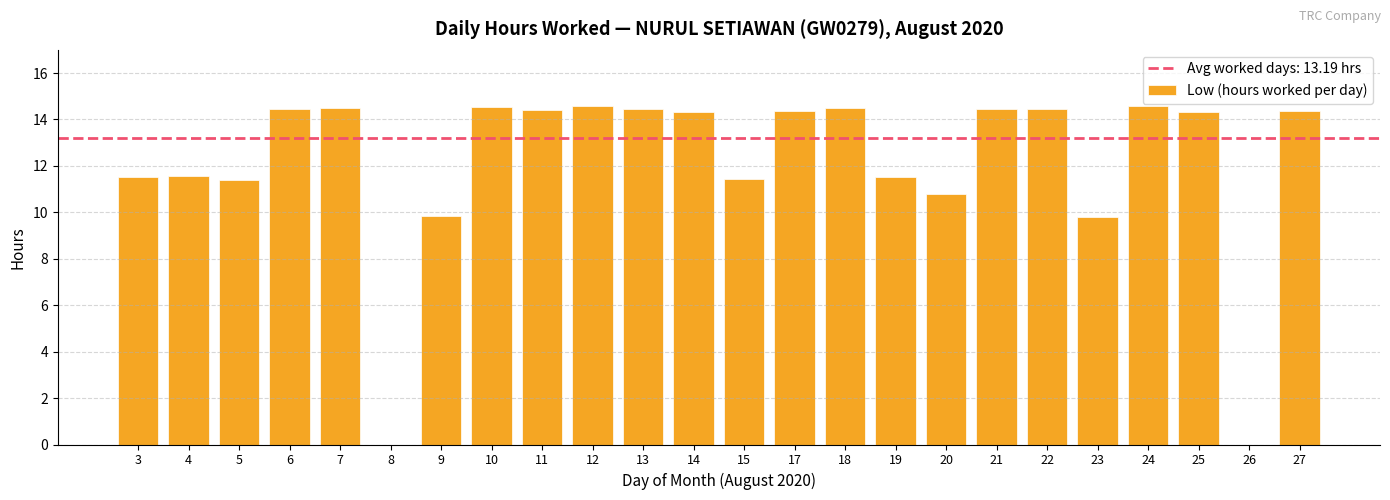

Are the bars horizontal?

No